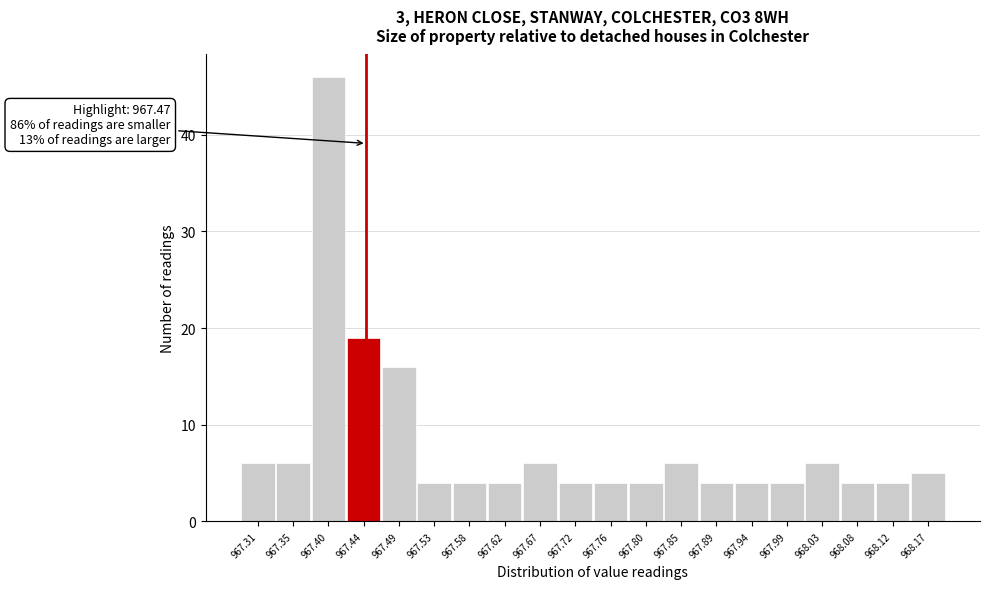

Reading left to right, extract all data points from this chart.

967.31=6	967.35=6	967.40=46	967.44=19	967.49=16	967.53=4	967.58=4	967.62=4	967.67=6	967.72=4	967.76=4	967.80=4	967.85=6	967.89=4	967.94=4	967.99=4	968.03=6	968.08=4	968.12=4	968.17=5